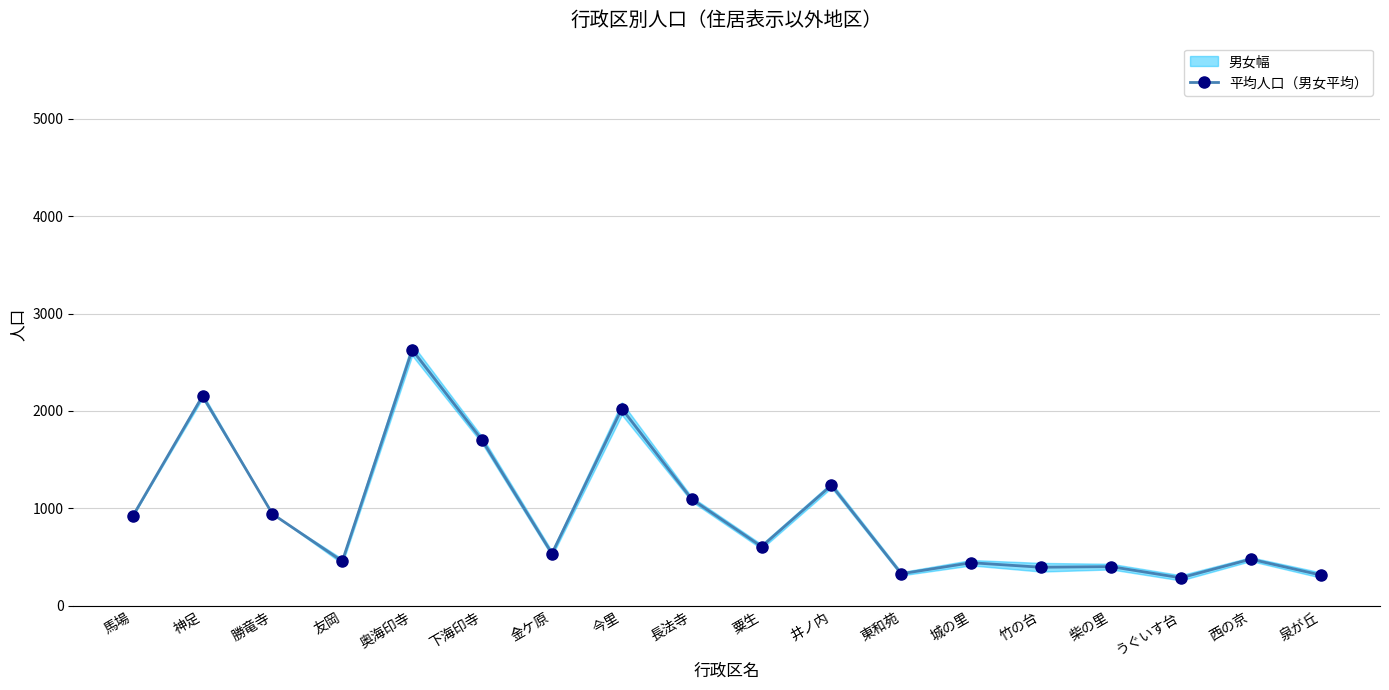

Reading right to left, extract all data points from this chart.

316.0	478.5	287.0	402.0	395.5	442.0	329.0	1237.5	608.0	1094.5	2024.0	536.0	1701.0	2628.0	457.5	943.0	2154.0	918.5